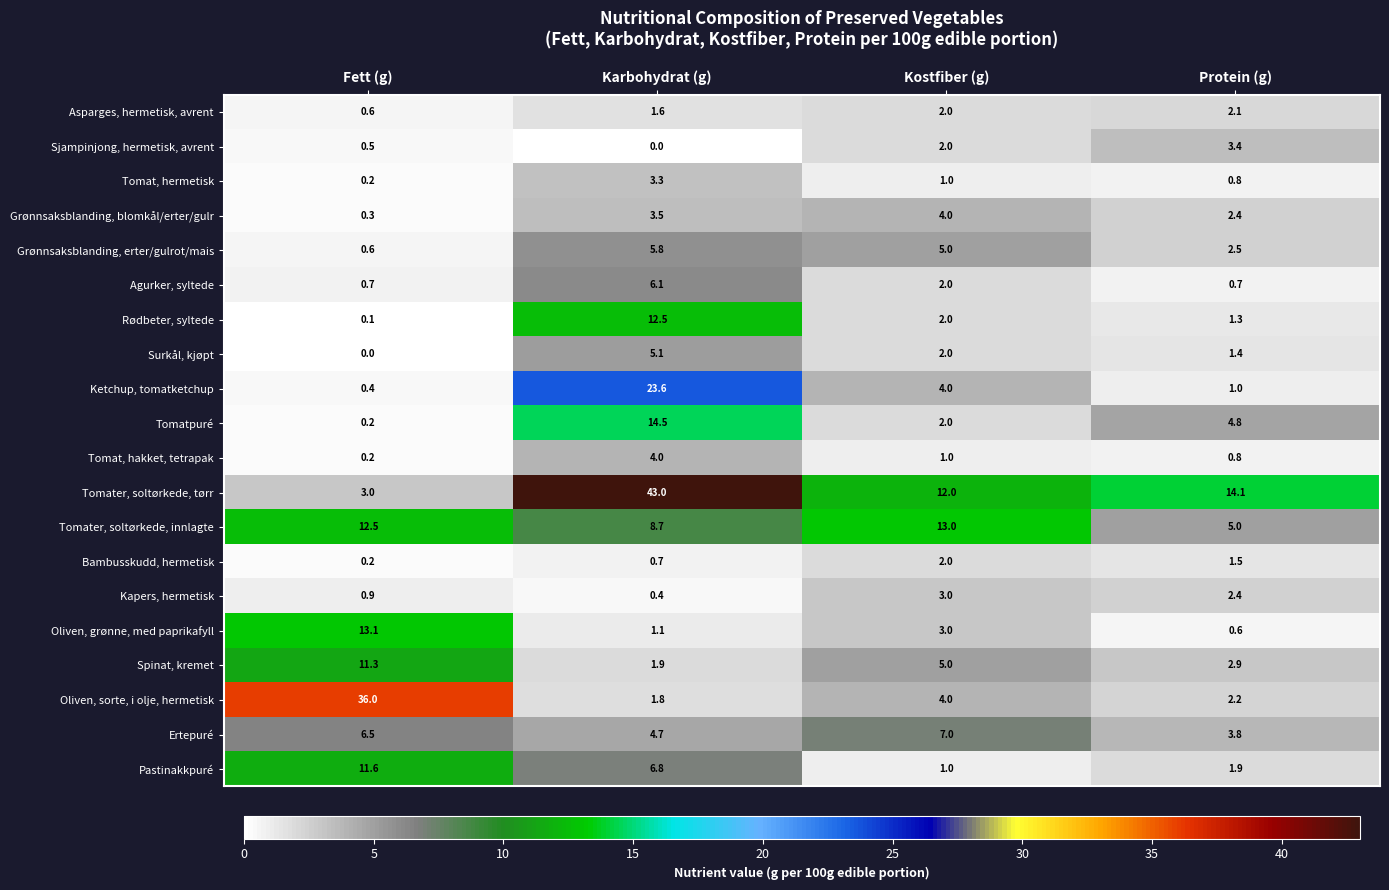

Read the Grønnsaksblanding, blomkål/erter/gulr value at Fett (g).

0.3